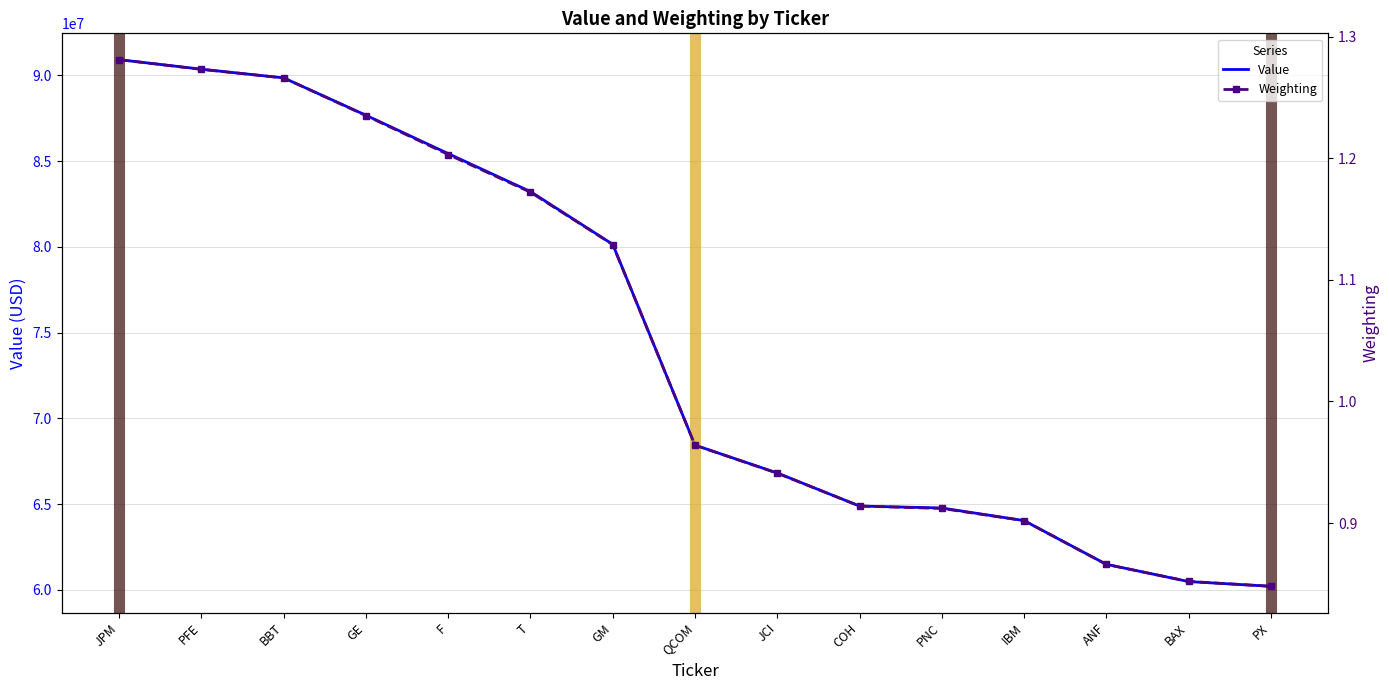

Which label corresponds to the smallest value in the chart?

PX